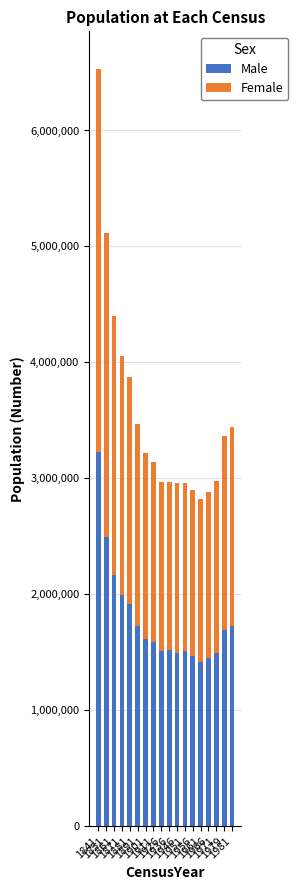

At which category is the sum across all series the highest?

1841